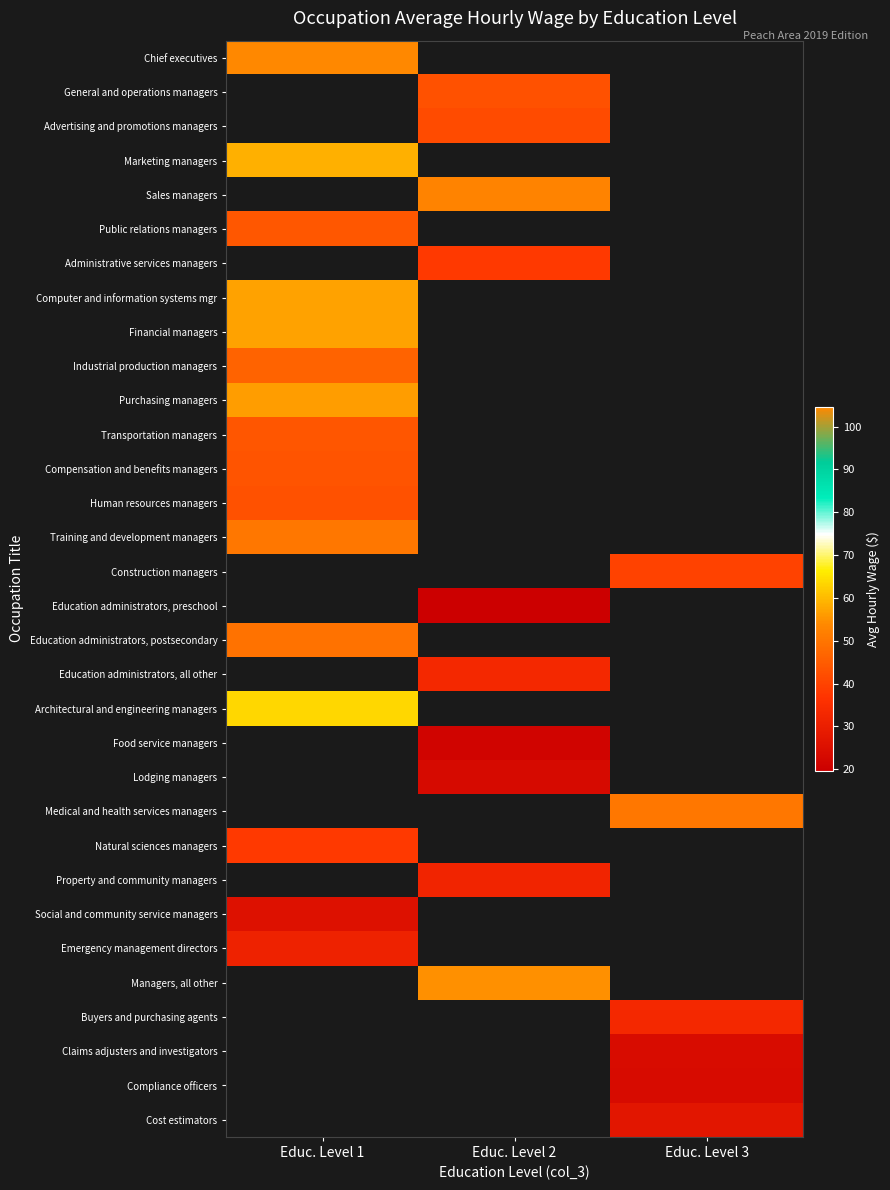

List the series in order of their peak value, lowest first.

Social and community service managers, Emergency management directors, Natural sciences managers, Compensation and benefits managers, Industrial production managers, Education administrators, postsecondary, Training and development managers, Purchasing managers, Financial managers, Chief executives, General and operations managers, Advertising and promotions managers, Marketing managers, Sales managers, Human resources managers, Transportation managers, Public relations managers, Administrative services managers, Computer and information systems mgr, Construction managers, Education administrators, preschool, Education administrators, all other, Architectural and engineering managers, Food service managers, Lodging managers, Medical and health services managers, Property and community managers, Managers, all other, Buyers and purchasing agents, Claims adjusters and investigators, Compliance officers, Cost estimators